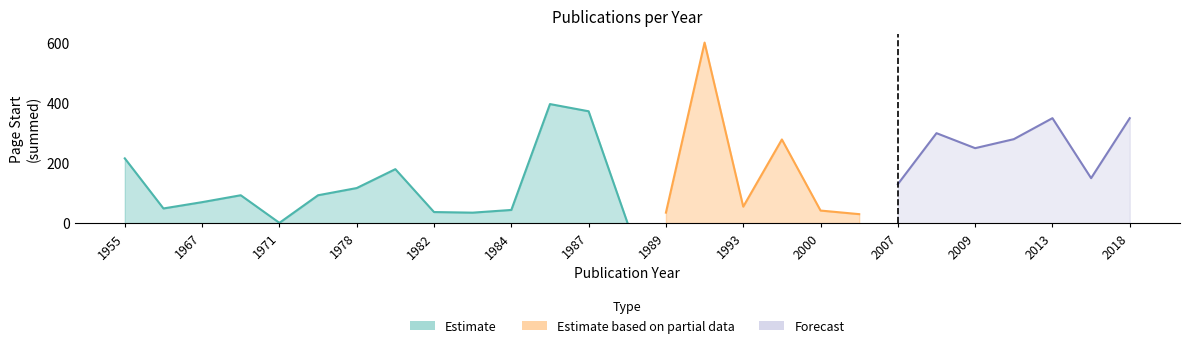

Which category has the lowest value in the Estimate series?

1971